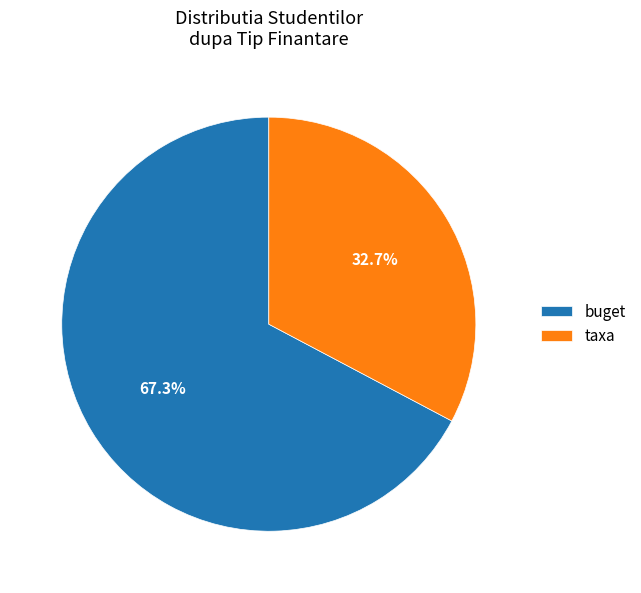

To the nearest percent, what portion does taxa represent?

33%